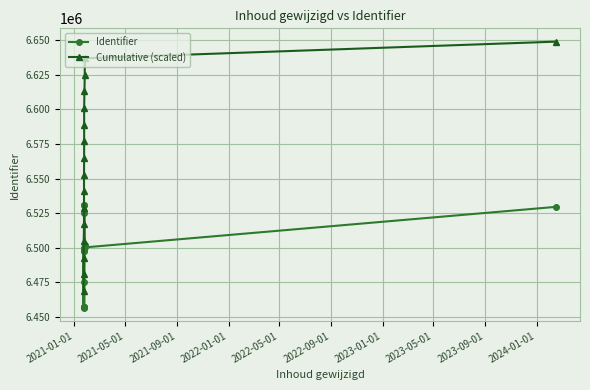

What is the total value across all series at 2023-01-01?

12998228